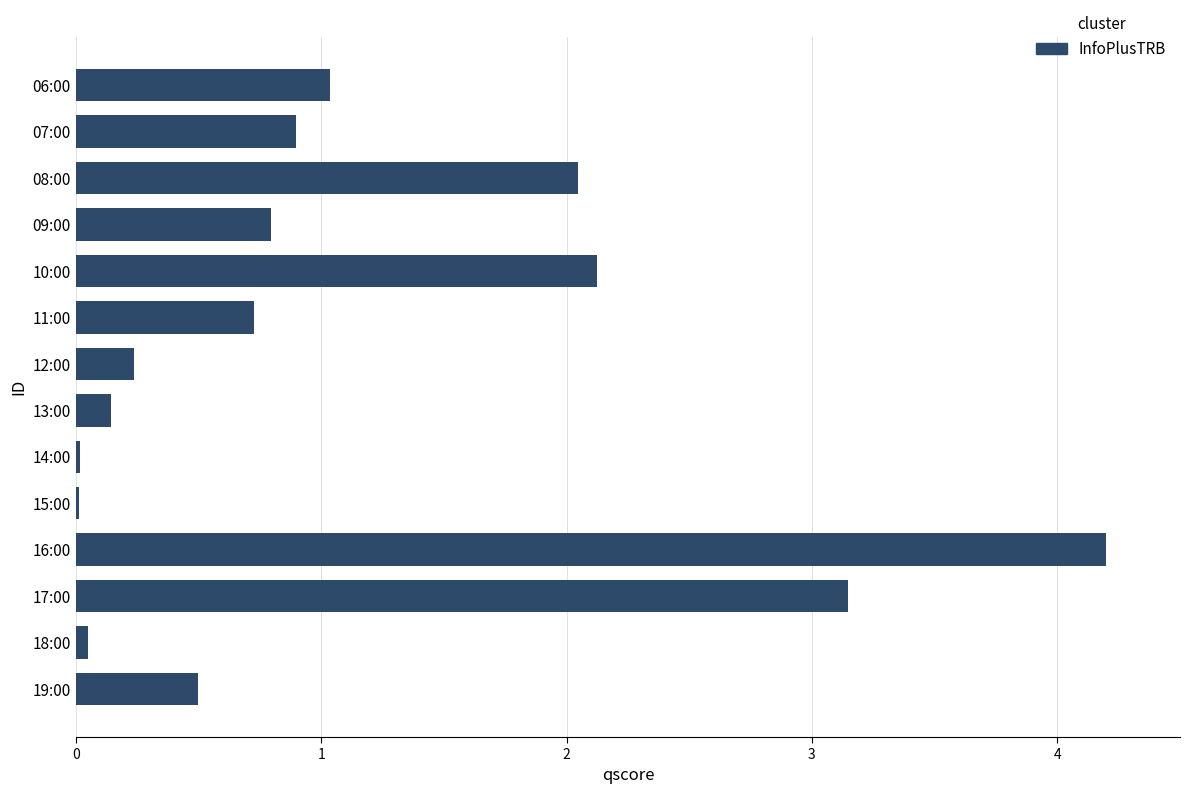

True or false: the data shows 0.0 at 15:00.

True